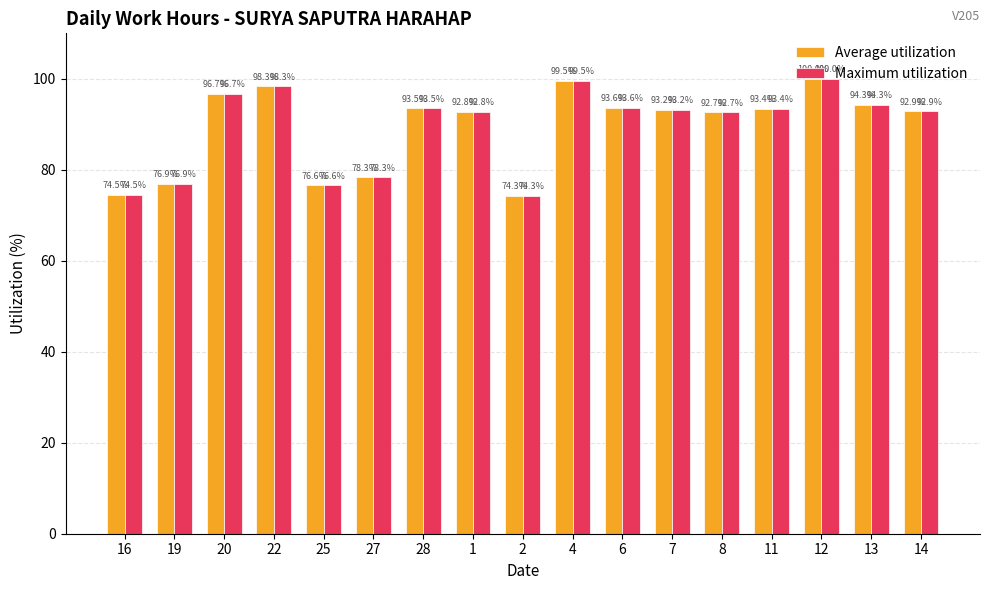

List the labels in order of Maximum utilization value, largest first.

12, 4, 22, 20, 13, 6, 28, 11, 7, 14, 1, 8, 27, 19, 25, 16, 2